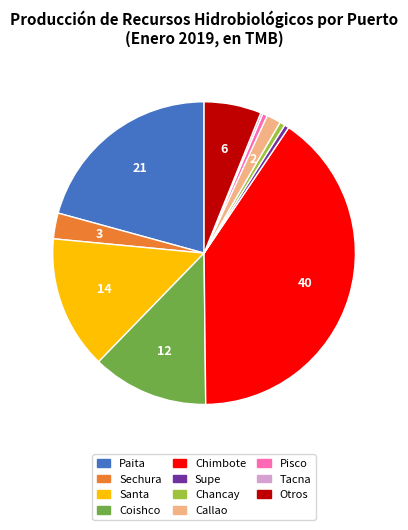

Does any single category account for the majority?

No